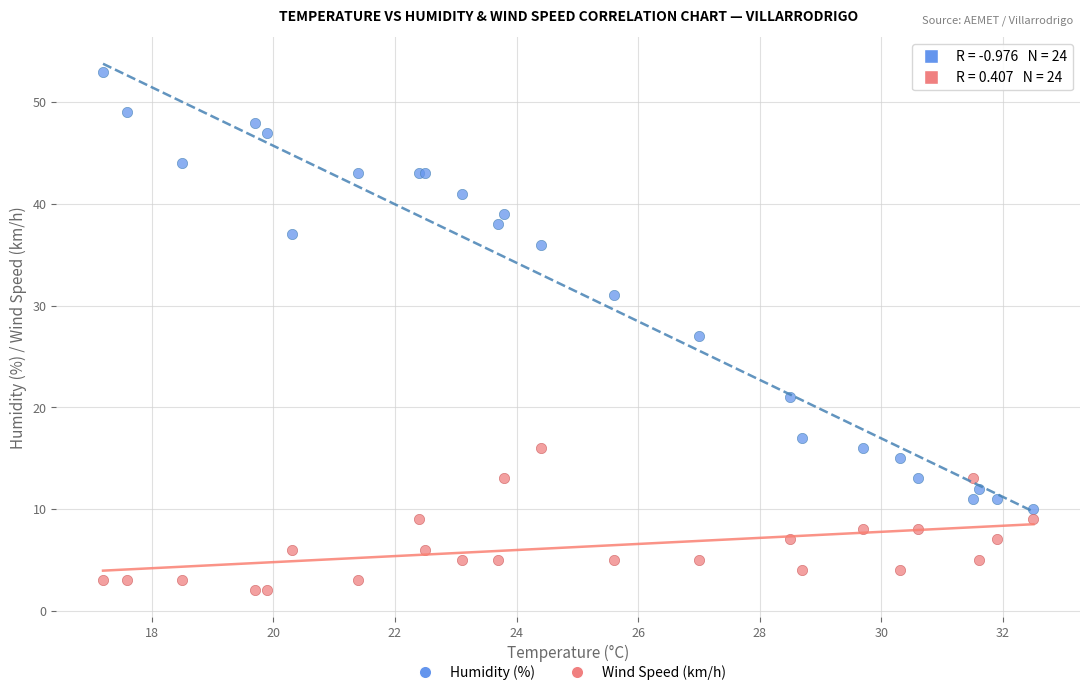

Which series reaches the maximum Y coordinate?

Humidity (%)